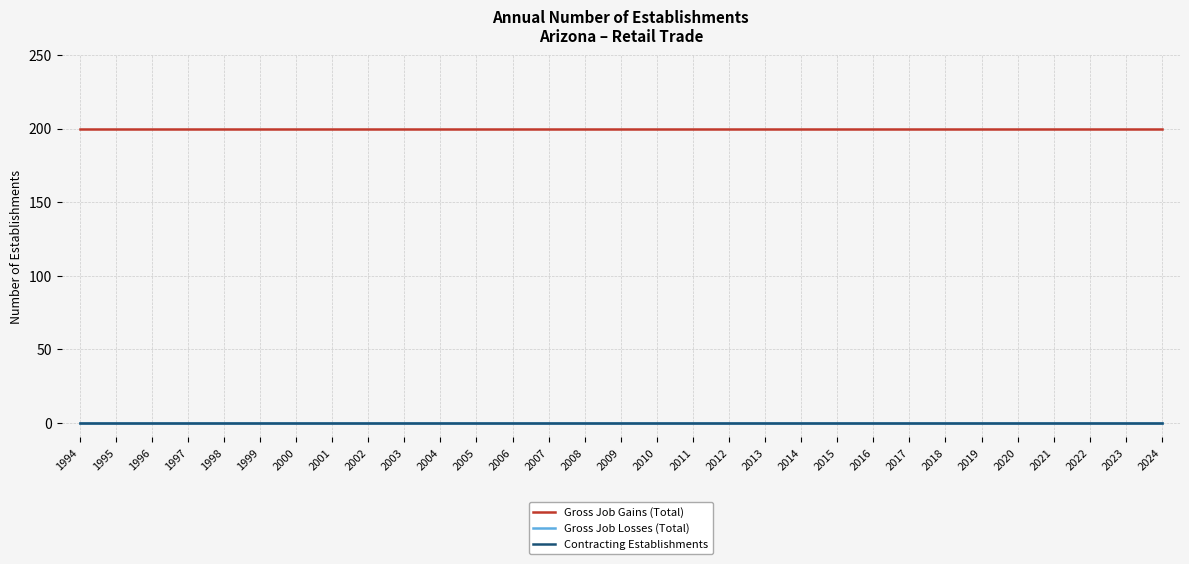

Between 2013 and 2023, which series saw the biggest shift?

Gross Job Gains (Total)